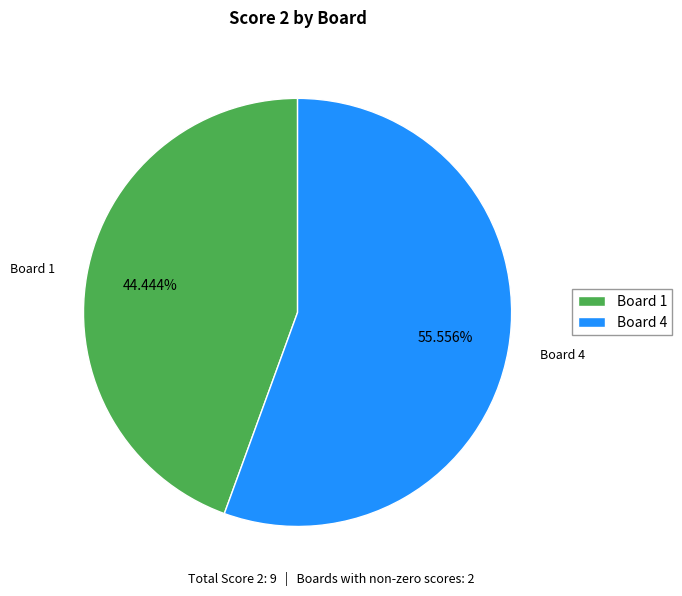

Which has a higher value, Board 4 or Board 1?

Board 4